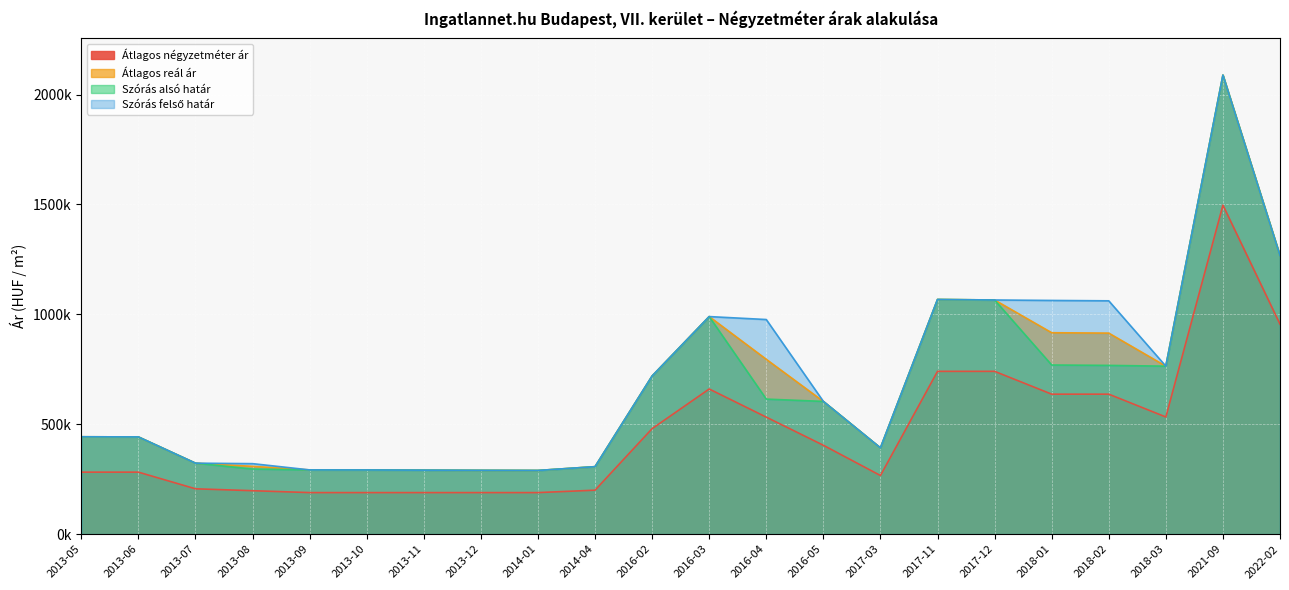

What is the sum of all Átlagos reál ár values?

14864684